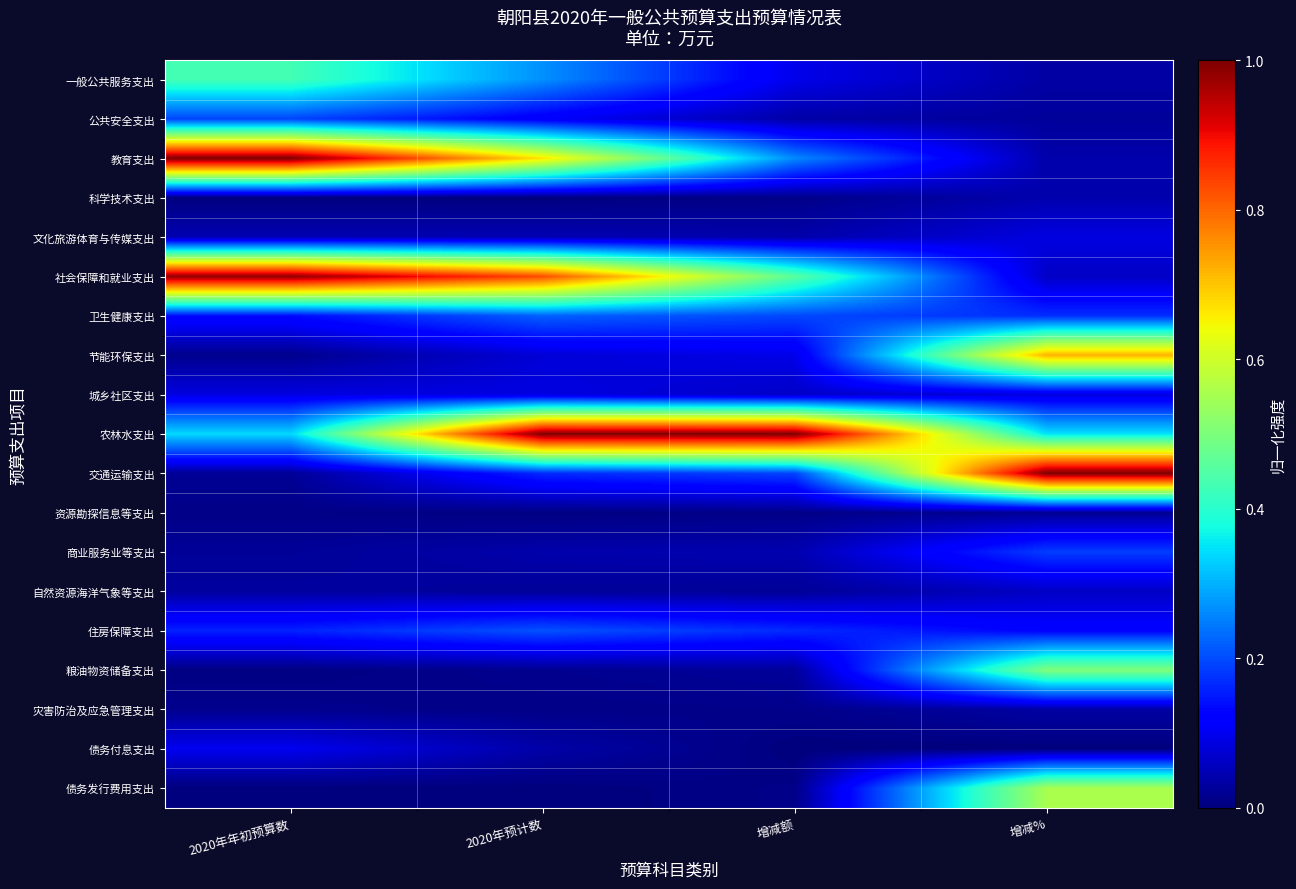

Reading right to left, transcribe all the data shown in this chart.

一般公共服务支出: 增减%=0.0	增减额=0.1	2020年预计数=0.3	2020年年初预算数=0.4
公共安全支出: 增减%=0.0	增减额=0.0	2020年预计数=0.1	2020年年初预算数=0.2
教育支出: 增减%=0.0	增减额=0.3	2020年预计数=0.7	2020年年初预算数=1.0
科学技术支出: 增减%=0.0	增减额=0.0	2020年预计数=0.0	2020年年初预算数=0.0
文化旅游体育与传媒支出: 增减%=0.1	增减额=0.0	2020年预计数=0.0	2020年年初预算数=0.0
社会保障和就业支出: 增减%=0.1	增减额=0.5	2020年预计数=0.8	2020年年初预算数=1.0
卫生健康支出: 增减%=0.2	增减额=0.2	2020年预计数=0.2	2020年年初预算数=0.1
节能环保支出: 增减%=0.7	增减额=0.1	2020年预计数=0.1	2020年年初预算数=0.0
城乡社区支出: 增减%=0.1	增减额=0.1	2020年预计数=0.1	2020年年初预算数=0.1
农林水支出: 增减%=0.3	增减额=1.0	2020年预计数=1.0	2020年年初预算数=0.3
交通运输支出: 增减%=1.0	增减额=0.2	2020年预计数=0.2	2020年年初预算数=0.0
资源勘探信息等支出: 增减%=0.0	增减额=0.0	2020年预计数=0.0	2020年年初预算数=0.0
商业服务业等支出: 增减%=0.2	增减额=0.0	2020年预计数=0.0	2020年年初预算数=0.0
自然资源海洋气象等支出: 增减%=0.1	增减额=0.0	2020年预计数=0.0	2020年年初预算数=0.0
住房保障支出: 增减%=0.1	增减额=0.2	2020年预计数=0.2	2020年年初预算数=0.2
粮油物资储备支出: 增减%=0.5	增减额=0.0	2020年预计数=0.0	2020年年初预算数=0.0
灾害防治及应急管理支出: 增减%=0.0	增减额=0.0	2020年预计数=0.0	2020年年初预算数=0.0
债务付息支出: 增减%=0.0	增减额=0.0	2020年预计数=0.0	2020年年初预算数=0.1
债务发行费用支出: 增减%=0.6	增减额=0.0	2020年预计数=0.0	2020年年初预算数=0.0